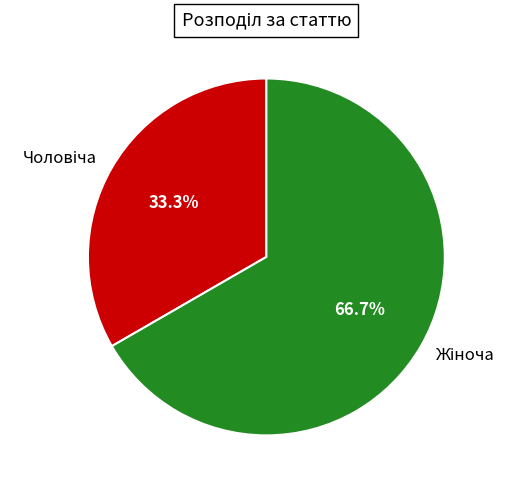

Does any single category account for the majority?

Yes